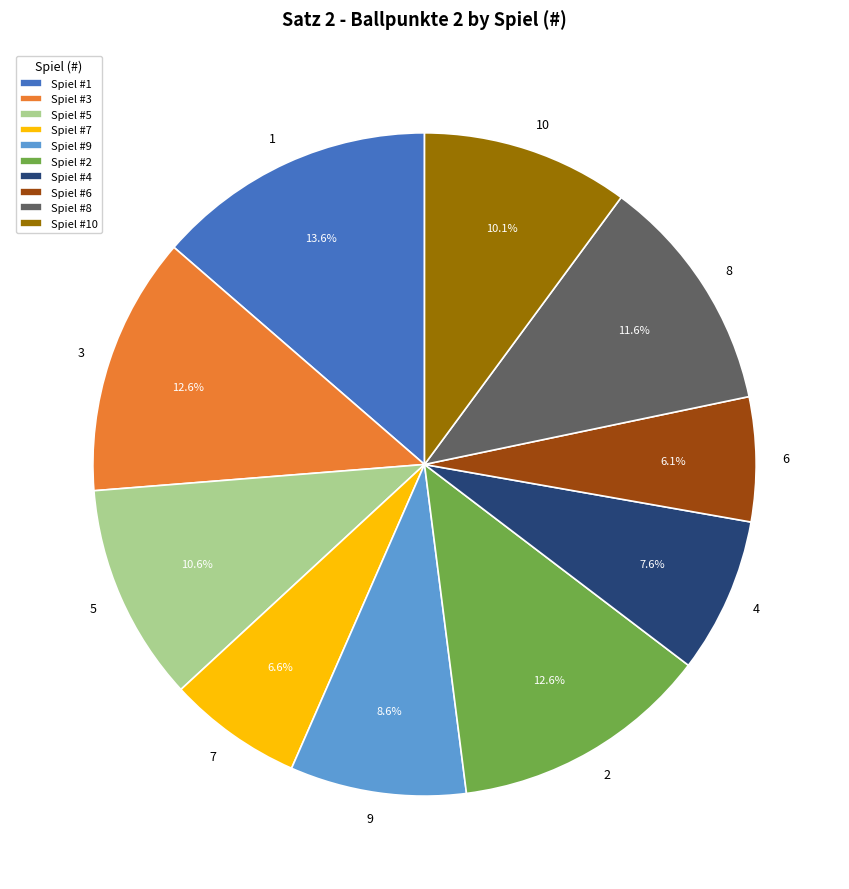

Is 3 the majority of the pie?

No